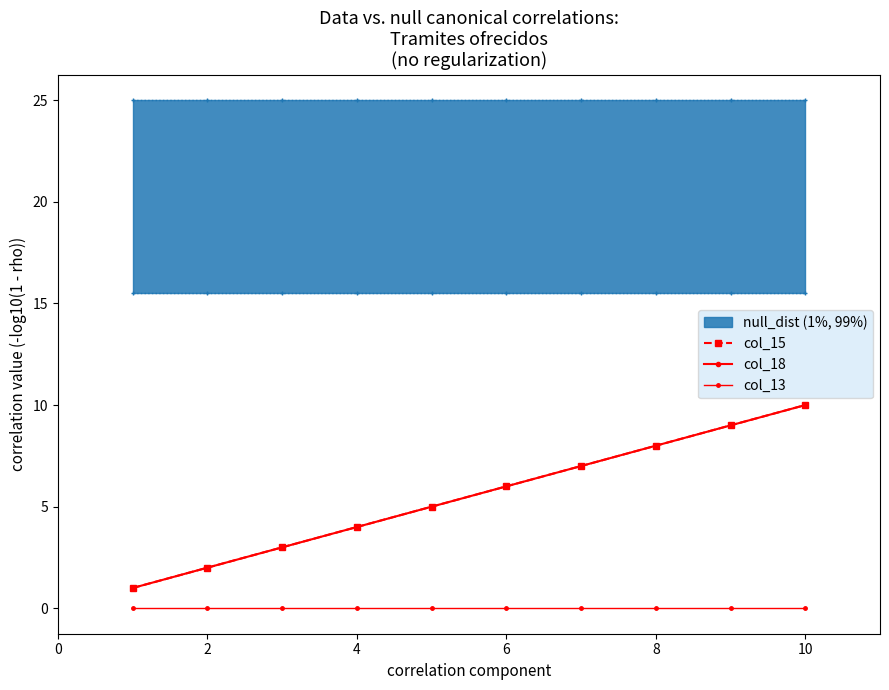

Rank the series at 8 from lowest to highest value.

col_13, col_15, col_18